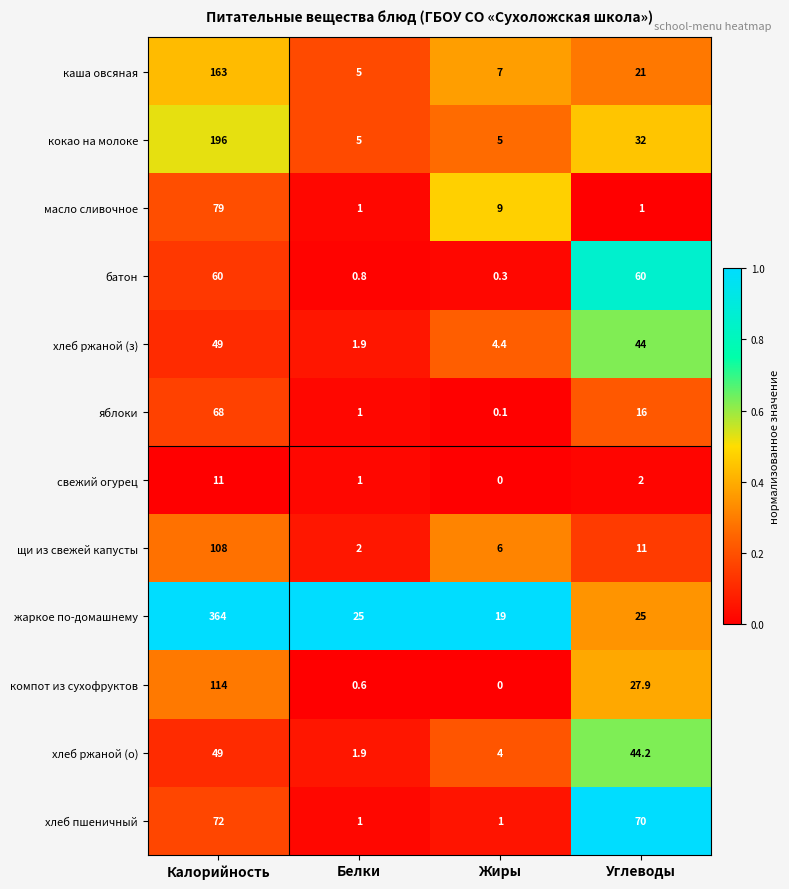

How many distinct data groups are displayed?

12